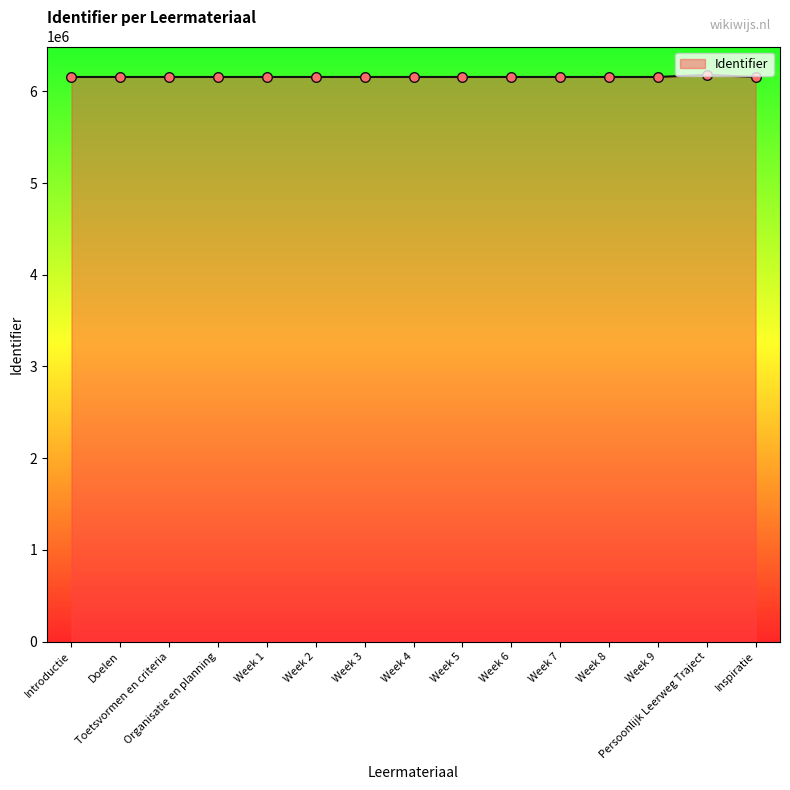

What is the change in value from Week 2 to Week 9?

+14